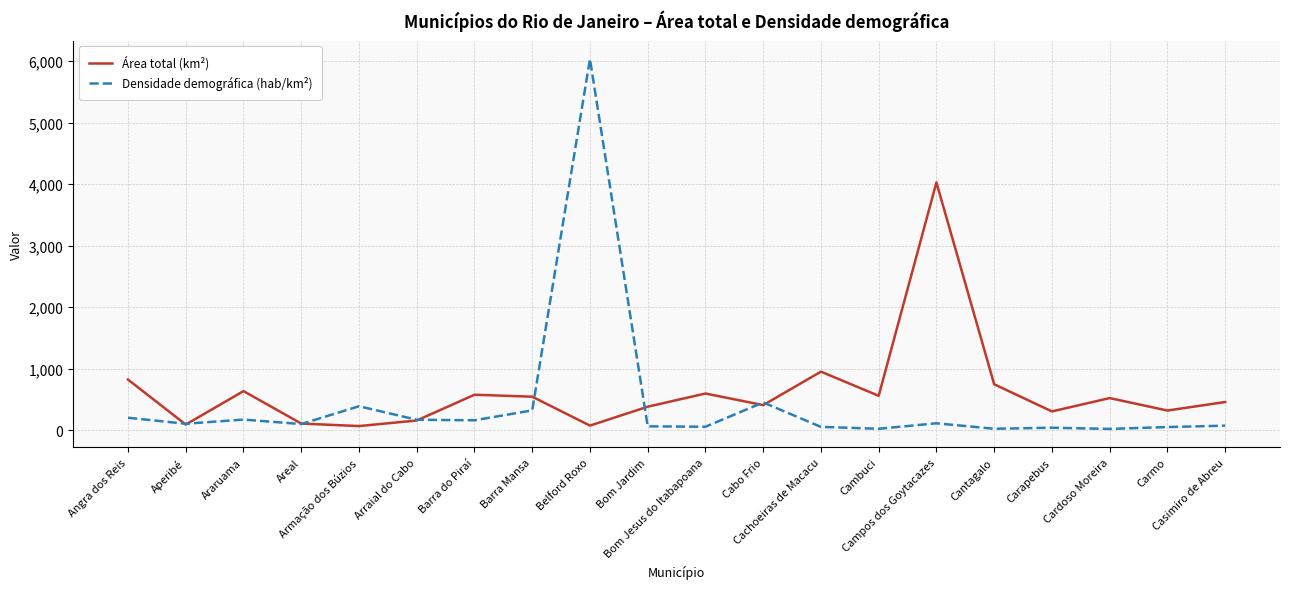

Which series has the widest spread of values?

Densidade demográfica (hab/km²)